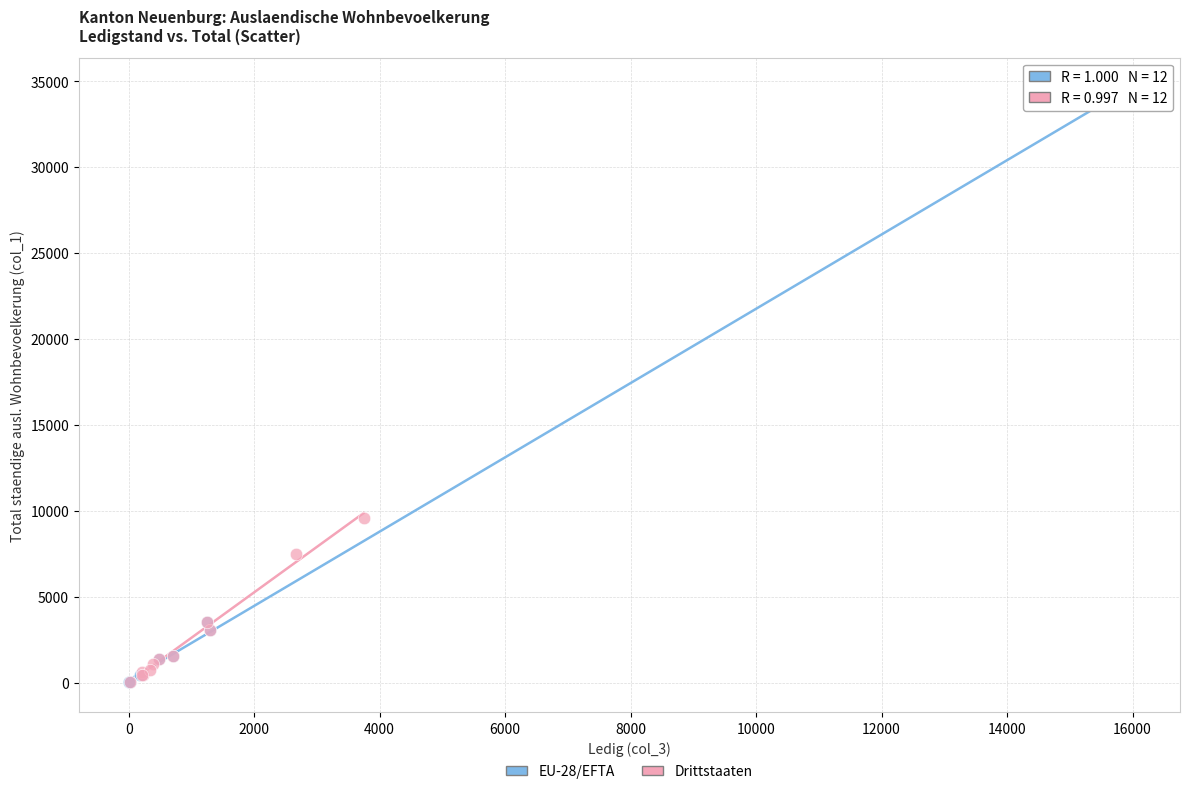

Which series has the widest spread of Y values?

EU-28/EFTA